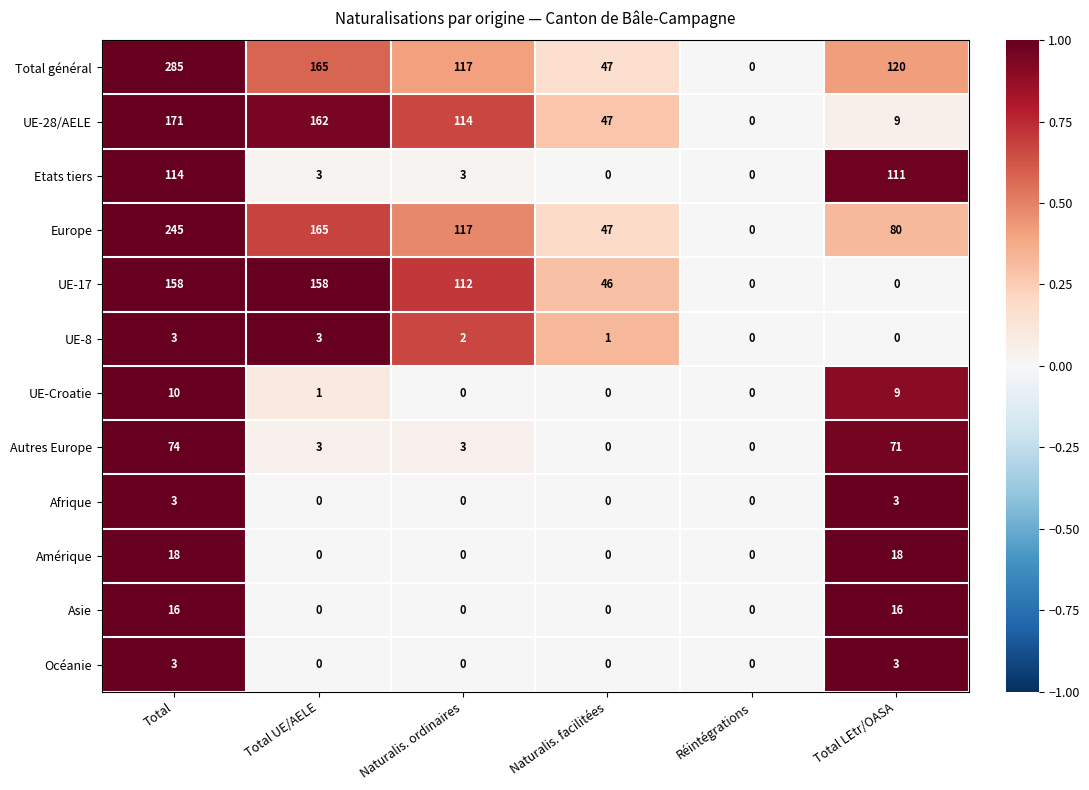

True or false: Etats tiers has a value of 0 at Réintégrations.

True